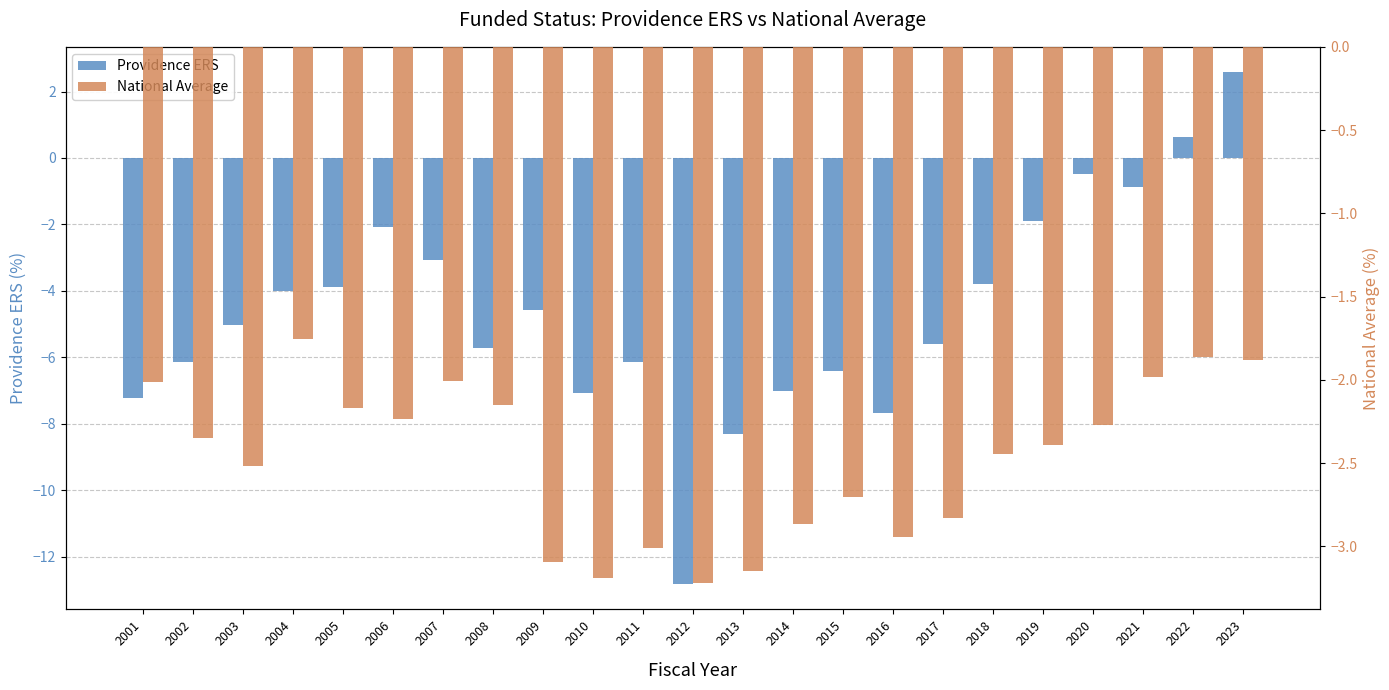

The value of National Average at 2003 is -1.0. True or false?

False